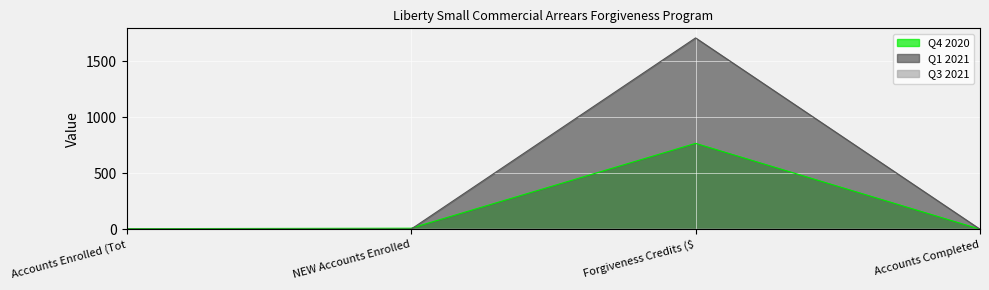

True or false: Q4 2020 has more than 1 points higher than both neighbors.

False